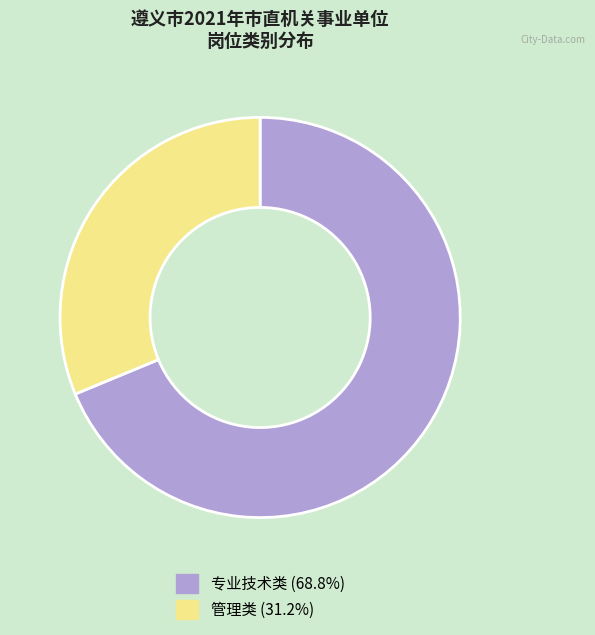

What is the largest slice in the pie chart?

专业技术类